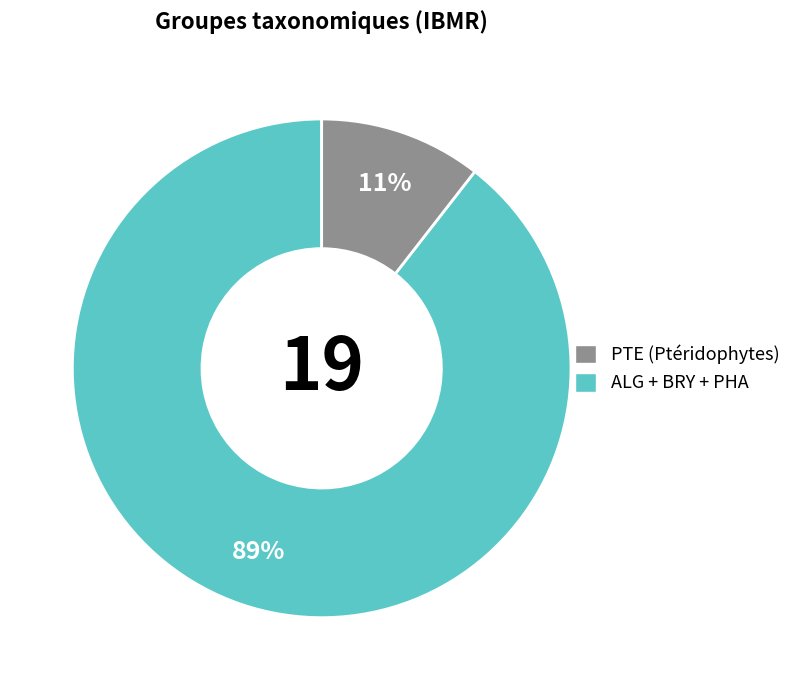

Is there a majority slice in this chart?

Yes